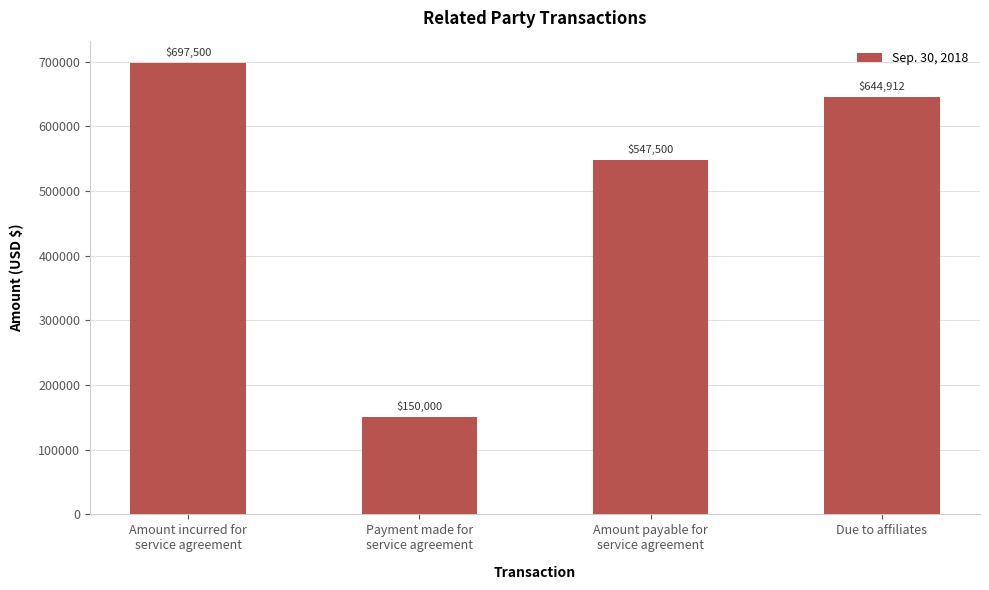

Rank the categories by value from highest to lowest.

Amount incurred for
service agreement, Due to affiliates, Amount payable for
service agreement, Payment made for
service agreement